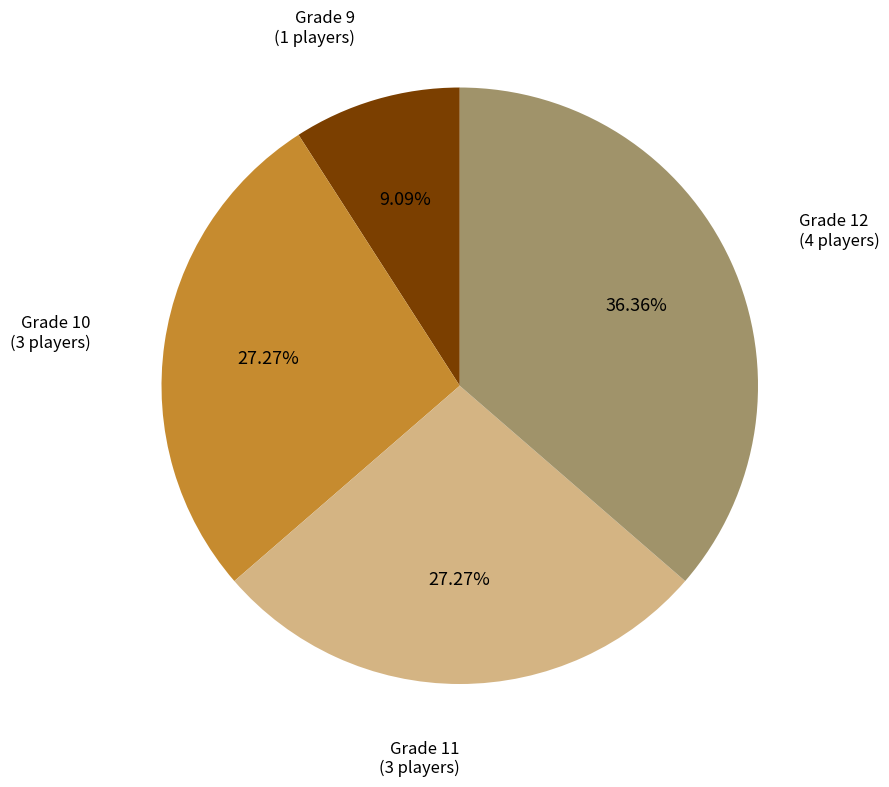

Count the number of slices in the pie.

4